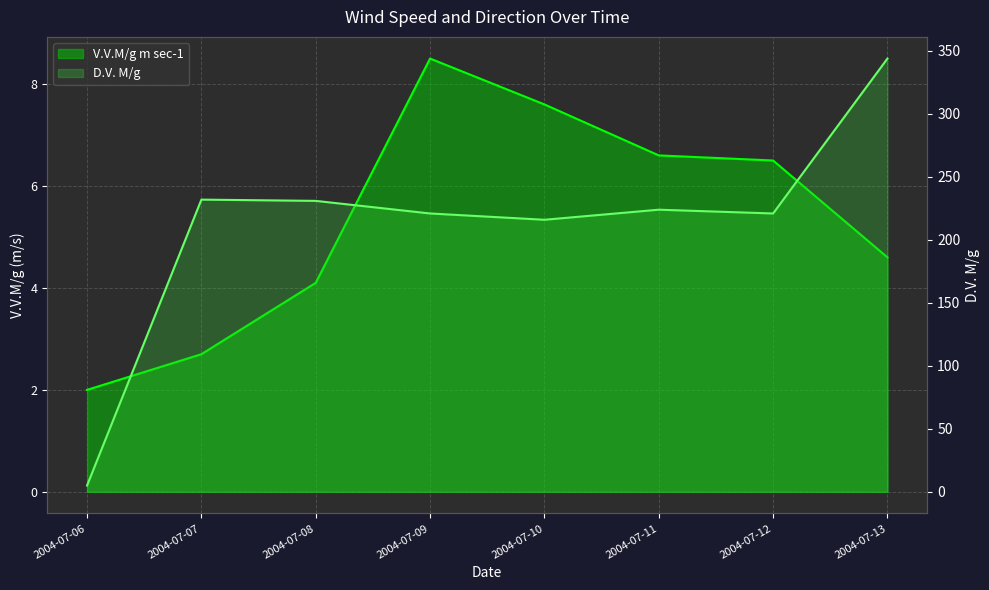

How many interior local peaks does the V.V.M/g m sec-1 series have?

1